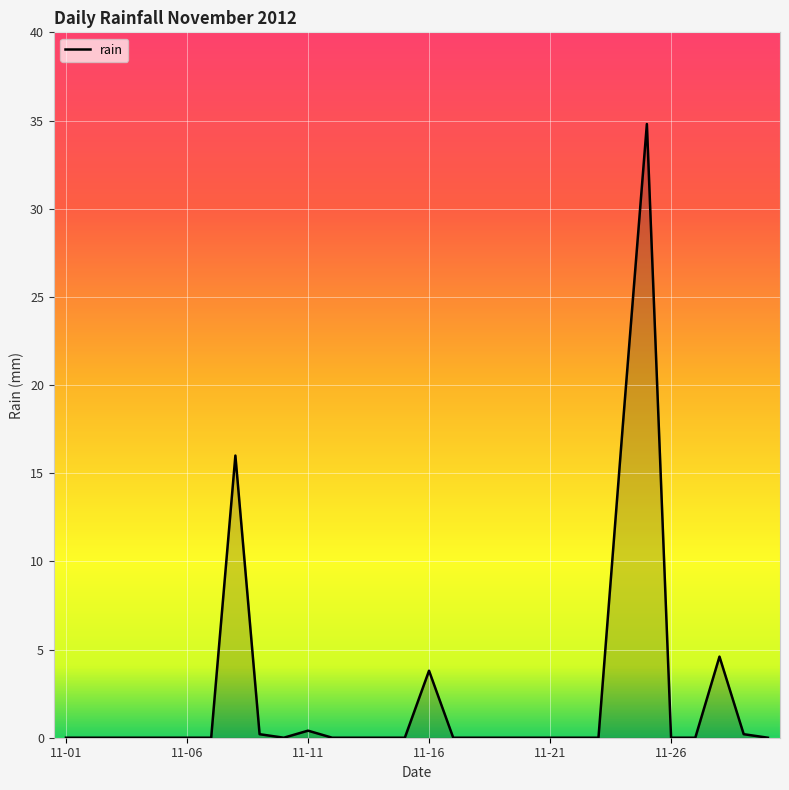

What is the greatest value displayed?

34.8